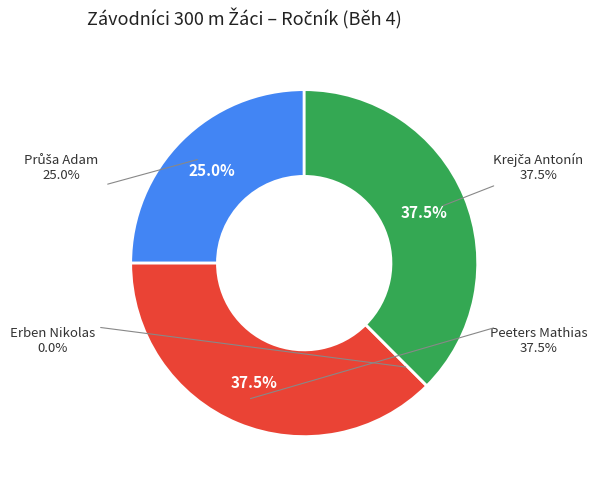

What is the smallest slice in the pie chart?

Erben Nikolas